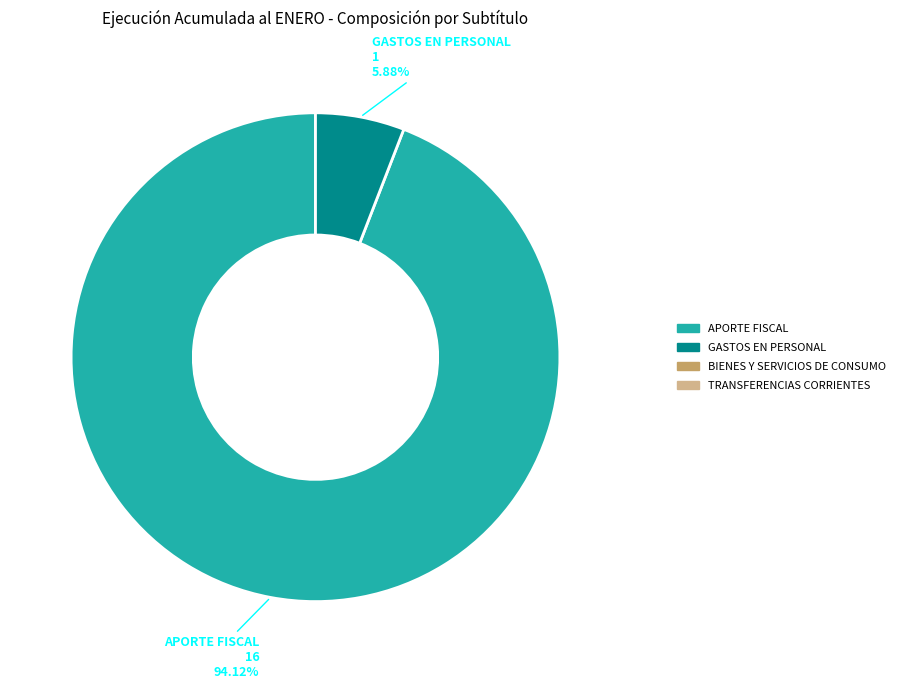

How many slices are in this pie chart?

2